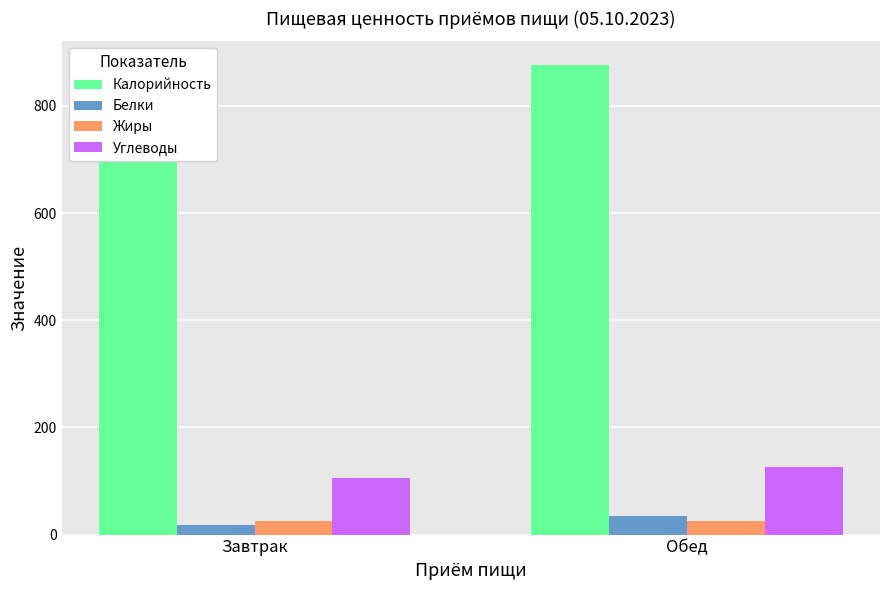

Count the Жиры values in the range 24 to 25.

1